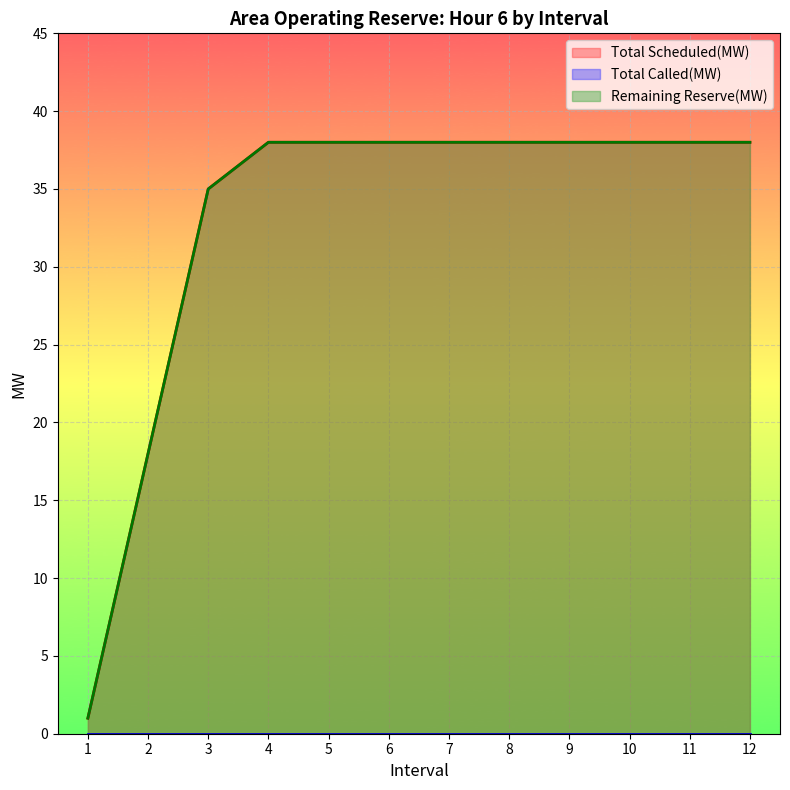

Between 7 and 11, which series saw the biggest shift?

Total Scheduled(MW)